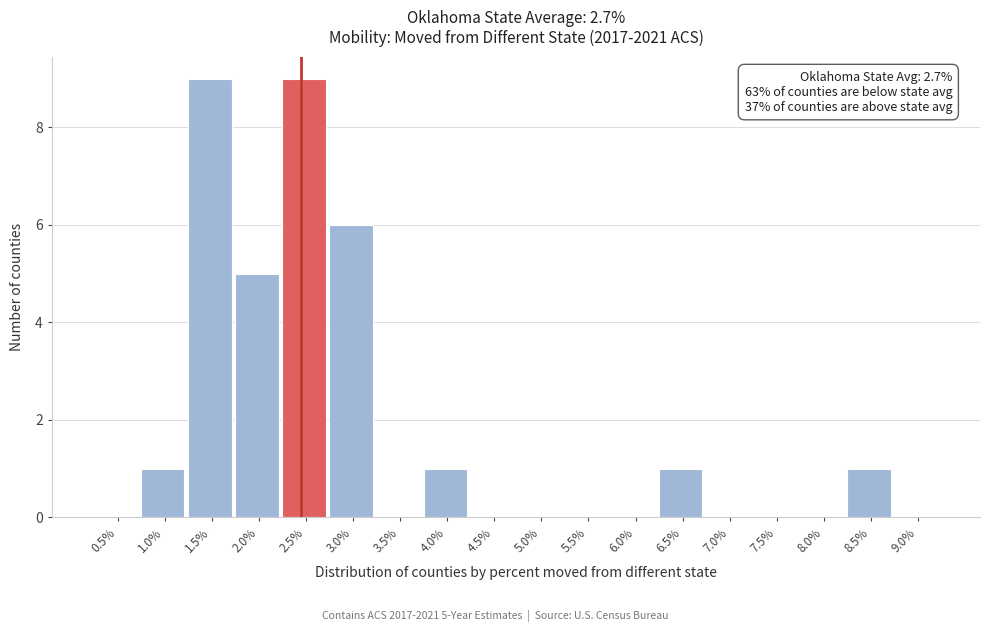

Reading left to right, list all the values displayed in this chart.

0.5%=0	1.0%=1	1.5%=9	2.0%=5	2.5%=9	3.0%=6	3.5%=0	4.0%=1	4.5%=0	5.0%=0	5.5%=0	6.0%=0	6.5%=1	7.0%=0	7.5%=0	8.0%=0	8.5%=1	9.0%=0